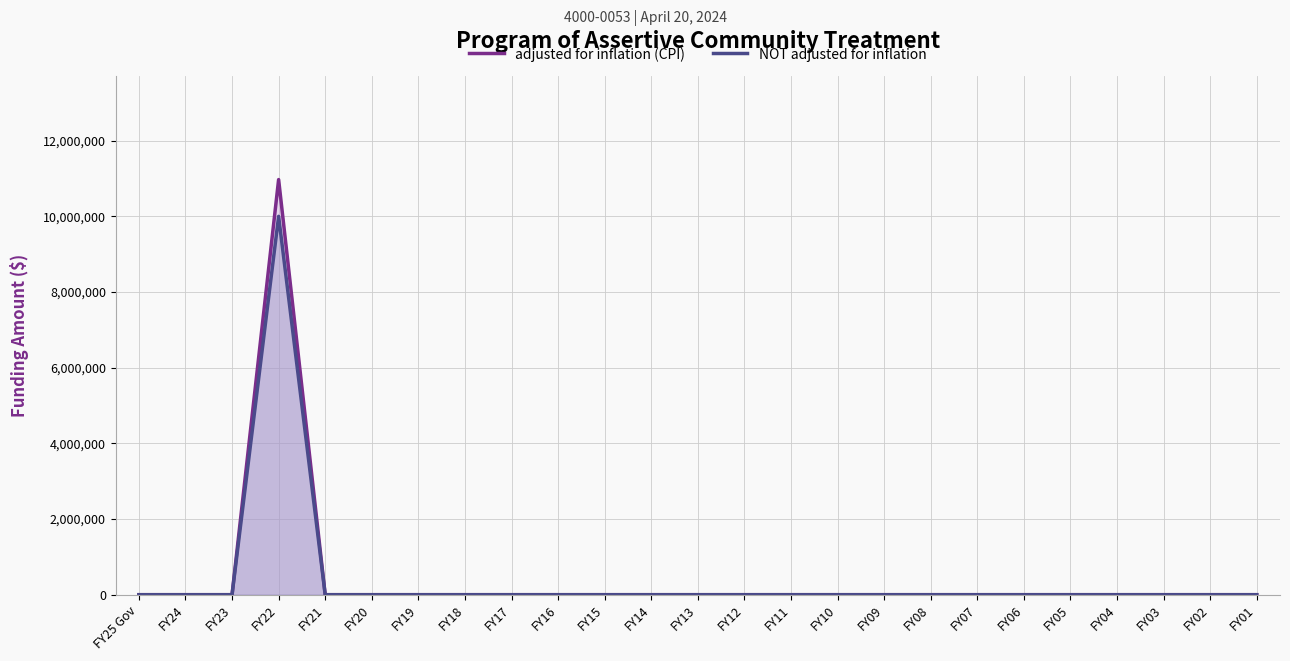

Which series has the largest range (max minus min)?

adjusted for inflation (CPI)